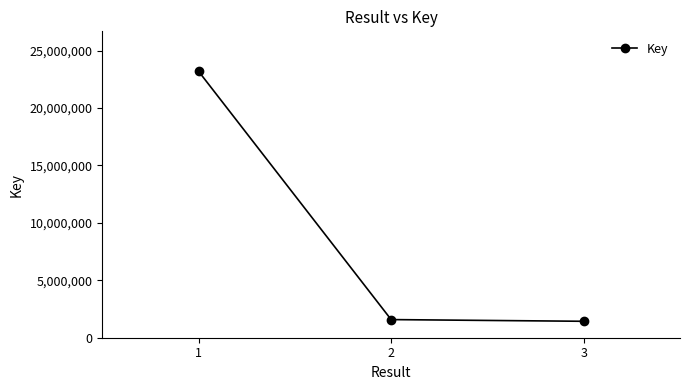

What is the difference between the maximum and minimum values?

21764547